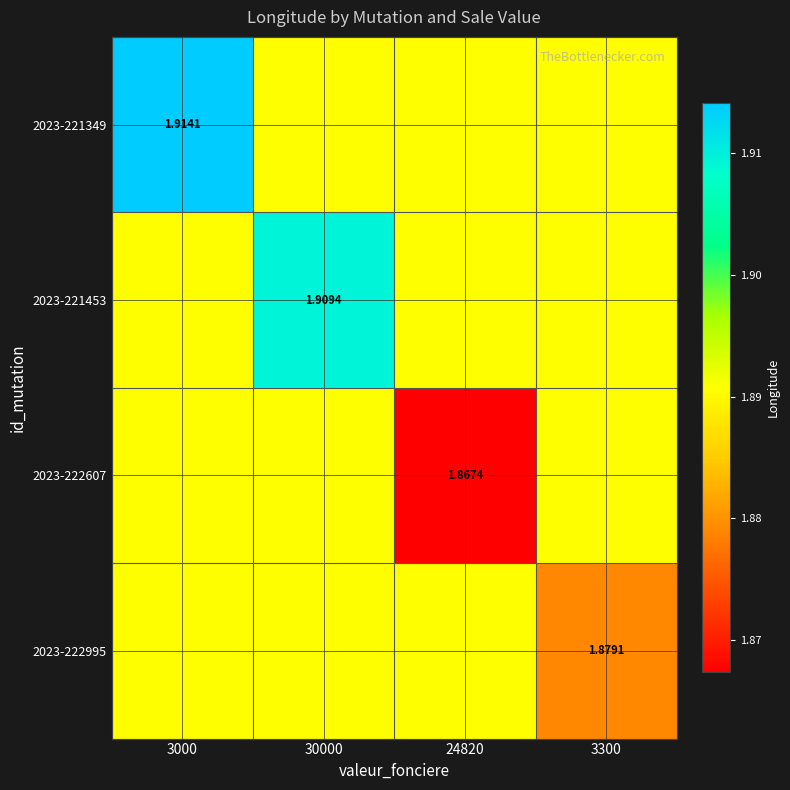

Is it true that 2023-221453 equals 1.9 at 3000?

True